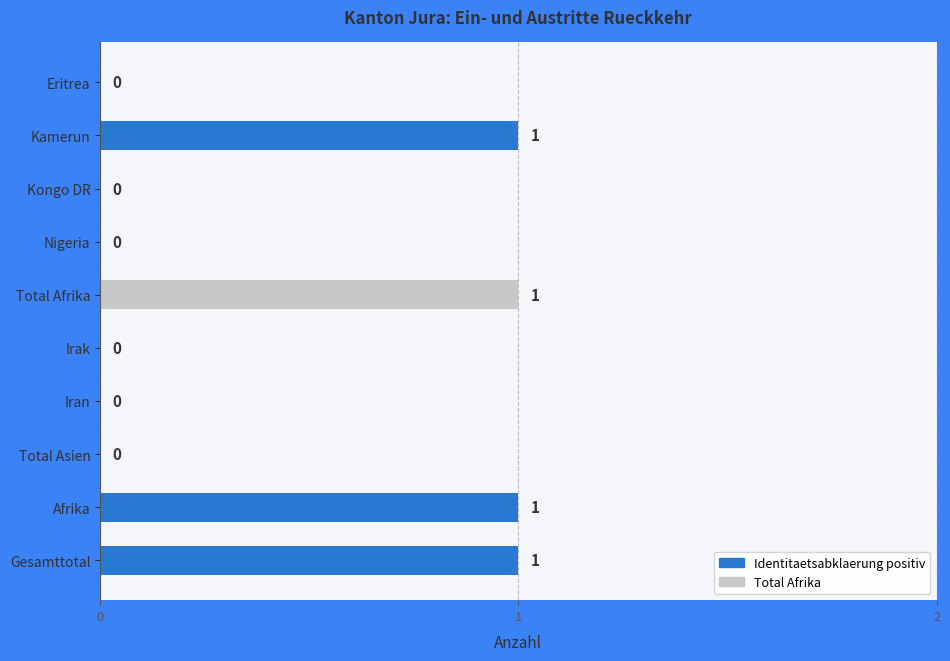

Reading bottom to top, list all the values displayed in this chart.

Gesamttotal=1	Afrika=1	Total Asien=0	Iran=0	Irak=0	Total Afrika=1	Nigeria=0	Kongo DR=0	Kamerun=1	Eritrea=0